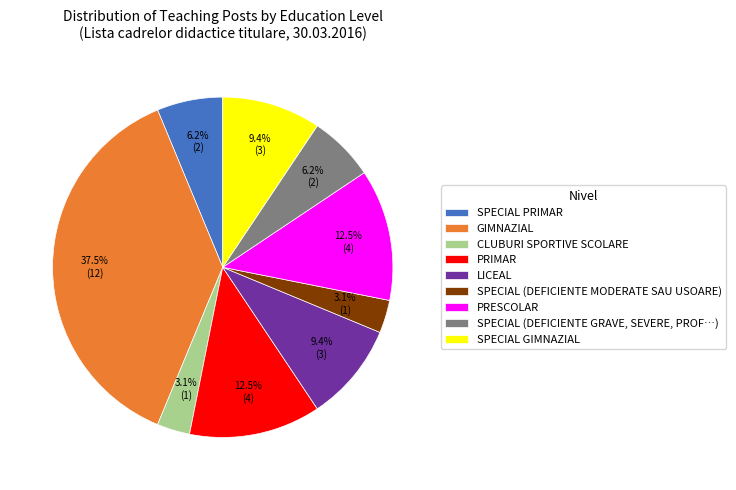

What is the ratio of the value at PRIMAR to the value at CLUBURI SPORTIVE SCOLARE?

4.0